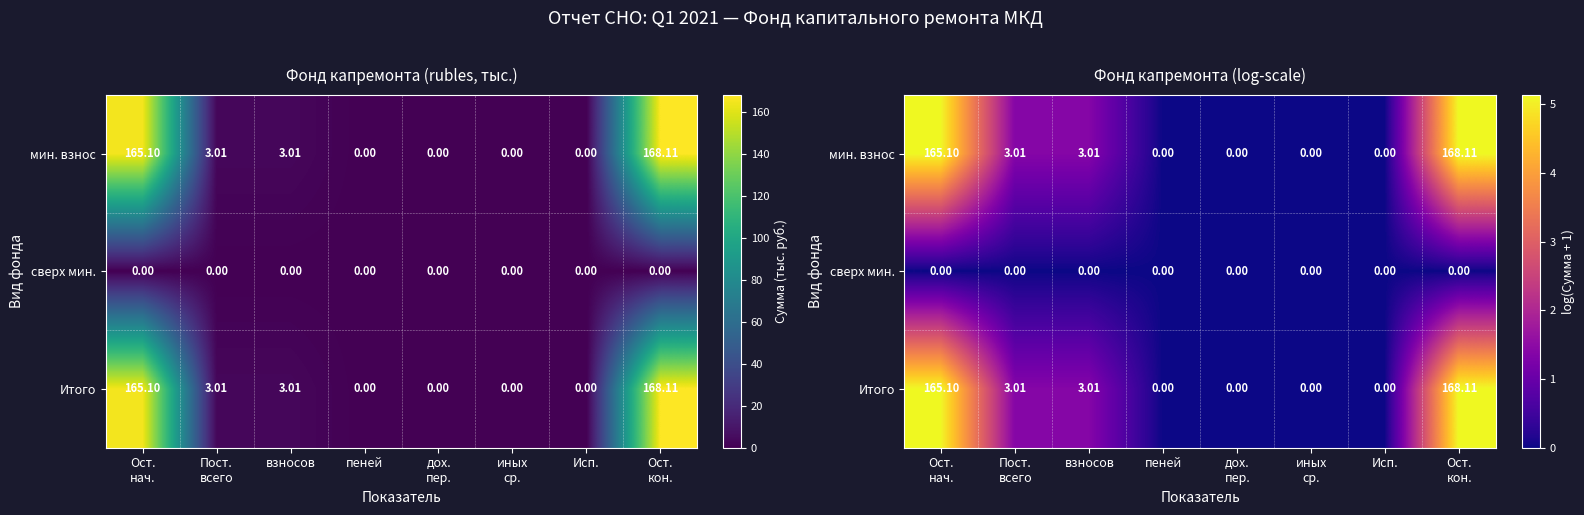

How many data points does each series have?

8